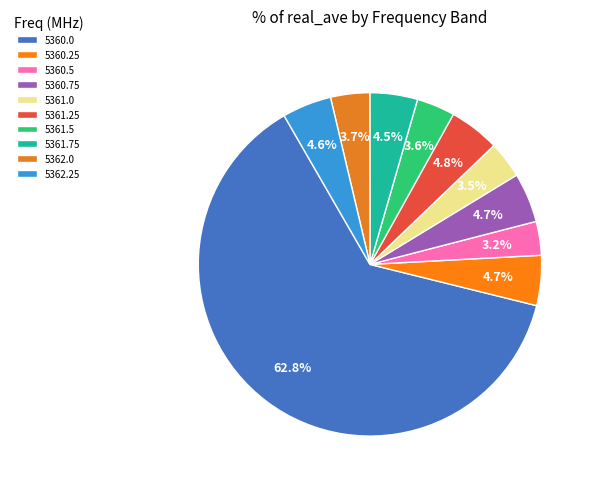

To the nearest percent, what portion does 5362.0 represent?

4%